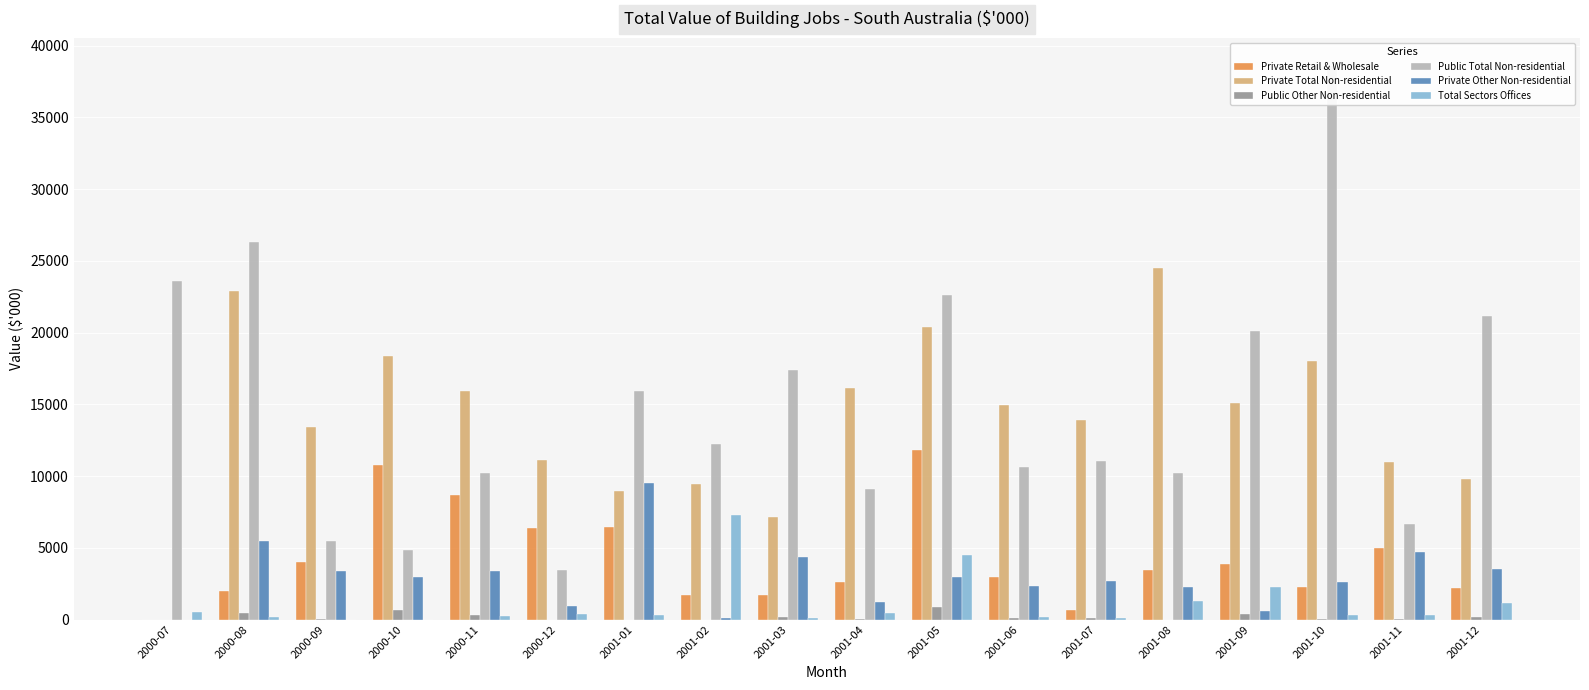

What is the sum of the Total Sectors Offices values at 2001-12 and 2001-10?

1496